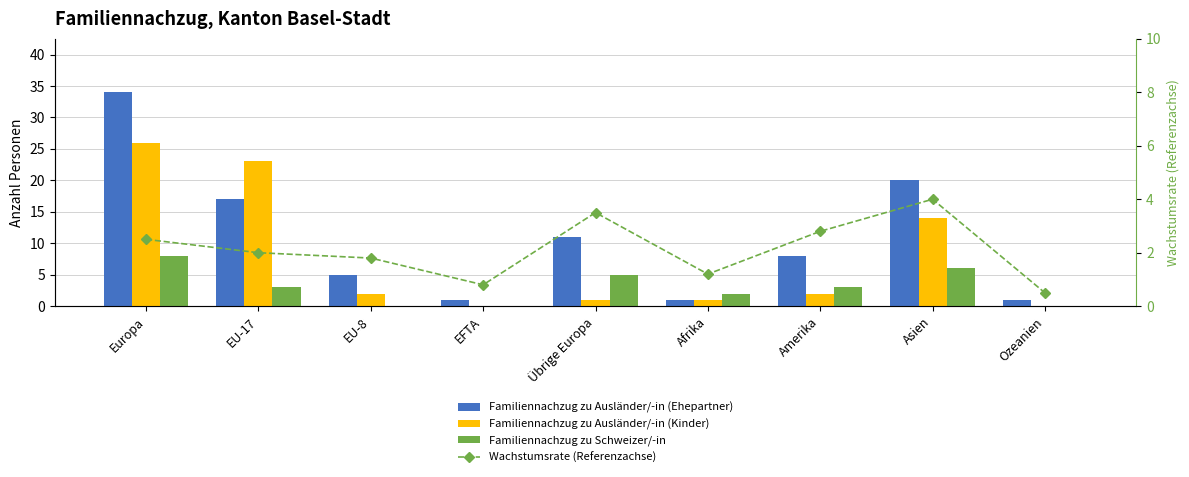

At which label does Familiennachzug zu Ausländer/-in (Ehepartner) first exceed 8?

Europa